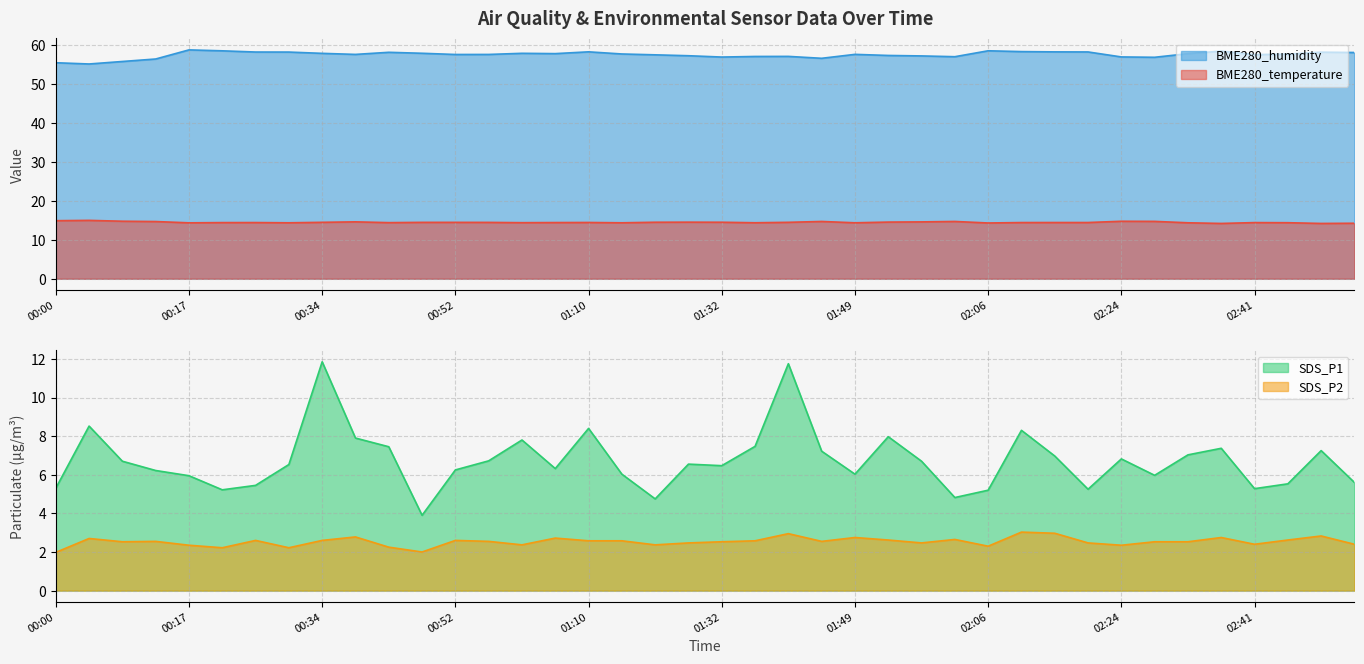

Reading left to right, extract all data points from this chart.

BME280_temperature: 14.9	15.0	14.8	14.7	14.4	14.4	14.4	14.4	14.5	14.6	14.4	14.5	14.5	14.5	14.4	14.4	14.4	14.4	14.5	14.5	14.5	14.4	14.5	14.7	14.4	14.6	14.6	14.7	14.3	14.4	14.4	14.4	14.8	14.7	14.4	14.2	14.4	14.4	14.2	14.2
BME280_humidity: 55.5	55.2	55.8	56.4	58.8	58.5	58.2	58.2	57.9	57.6	58.2	57.9	57.6	57.6	57.9	57.8	58.3	57.7	57.5	57.3	56.9	57.1	57.1	56.6	57.6	57.4	57.2	57.0	58.5	58.3	58.3	58.2	57.0	56.9	57.8	58.5	57.6	57.7	58.2	58.1
SDS_P1: 5.3	8.5	6.7	6.2	6.0	5.2	5.5	6.5	11.8	7.9	7.5	3.9	6.2	6.7	7.8	6.3	8.4	6.0	4.8	6.5	6.5	7.5	11.8	7.2	6.0	8.0	6.7	4.8	5.2	8.3	7.0	5.2	6.8	6.0	7.0	7.4	5.3	5.5	7.2	5.6
SDS_P2: 2.0	2.7	2.5	2.5	2.4	2.2	2.6	2.2	2.6	2.8	2.2	2.0	2.6	2.5	2.4	2.7	2.6	2.6	2.4	2.5	2.5	2.6	3.0	2.5	2.8	2.6	2.5	2.6	2.3	3.0	3.0	2.5	2.4	2.5	2.5	2.8	2.4	2.6	2.8	2.4